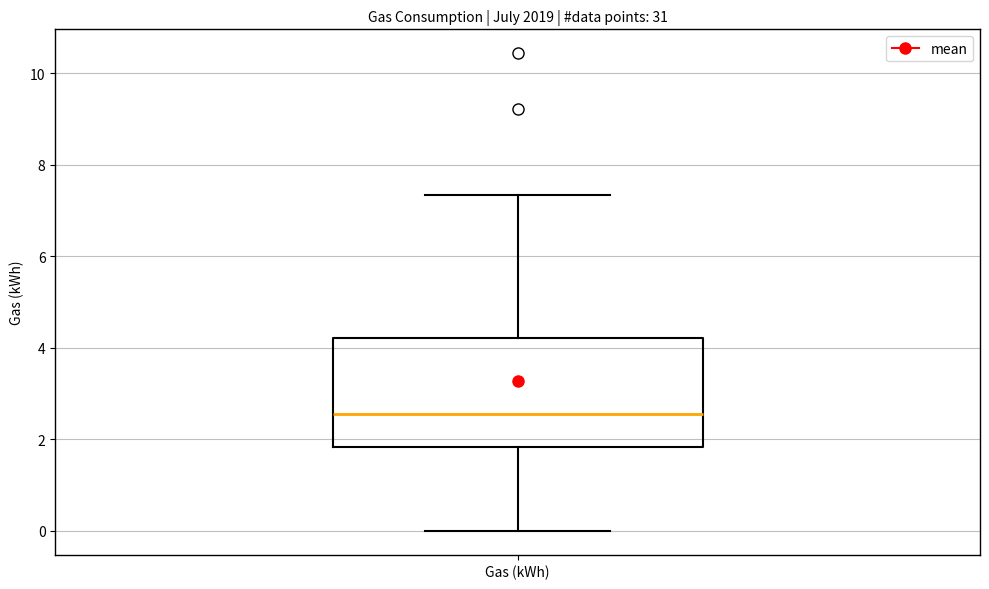

Transcribe this box plot: give where the median line is, the range the box spans, and where the two whiskers end, as read against the y-axis. The values are not printed on the chart, so give them approximately, as read against the axis.

median 2.6, box 1.8 to 4.2, whiskers 0.0 to 7.4